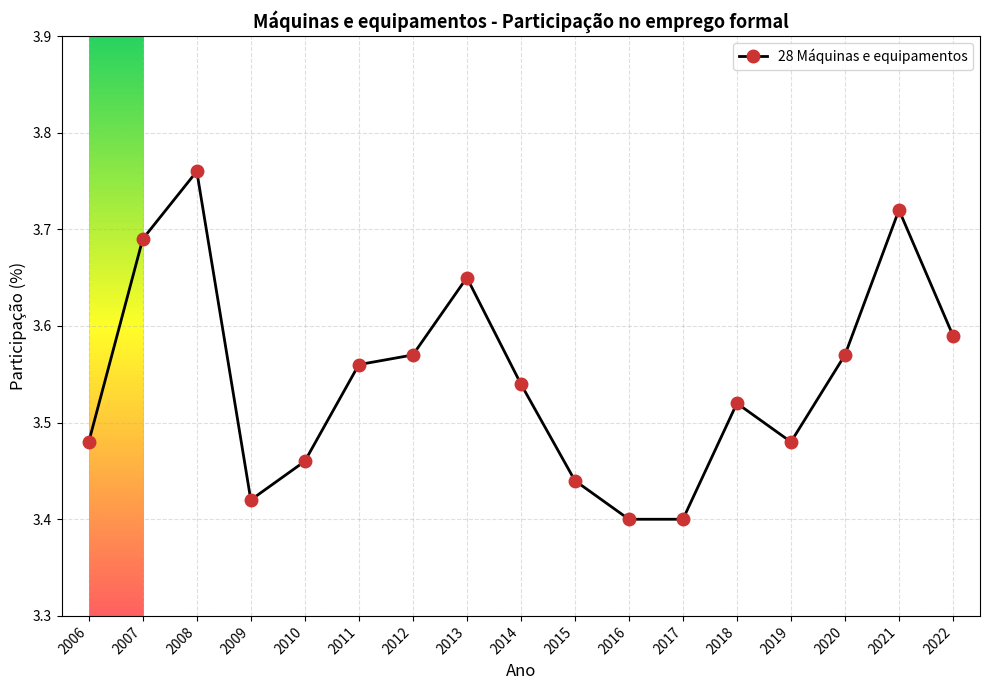

Is it true that the value at 2011 is 1.7?

False